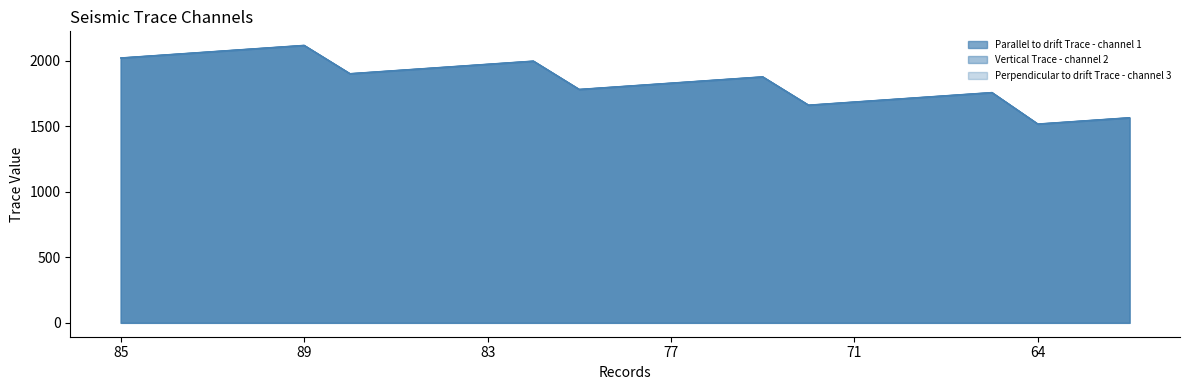

What is the average value of the Parallel to drift Trace - channel 1 series?

1843